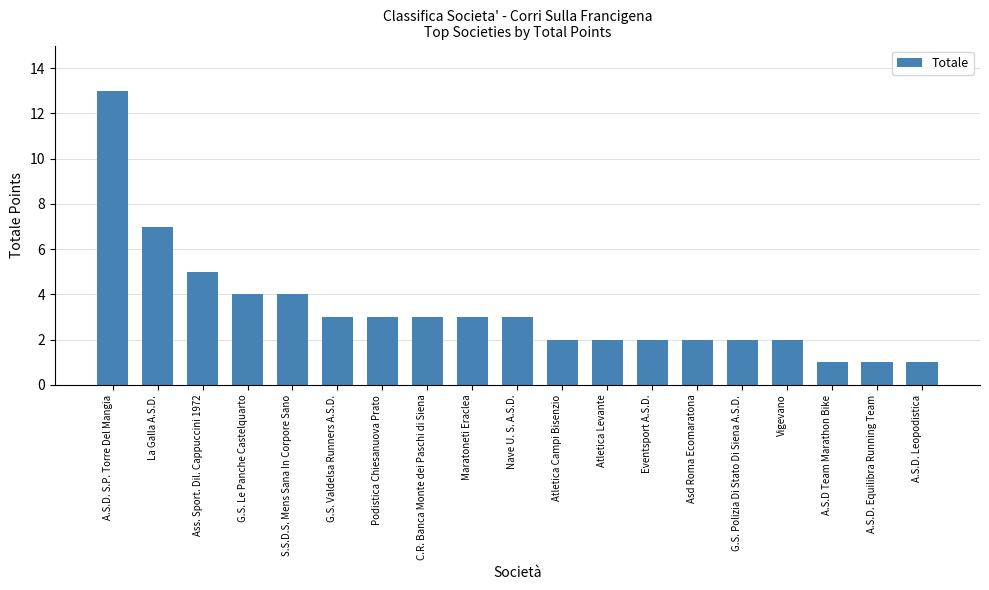

The chart shows a value of 2 at C.R. Banca Monte dei Paschi di Siena. True or false?

False